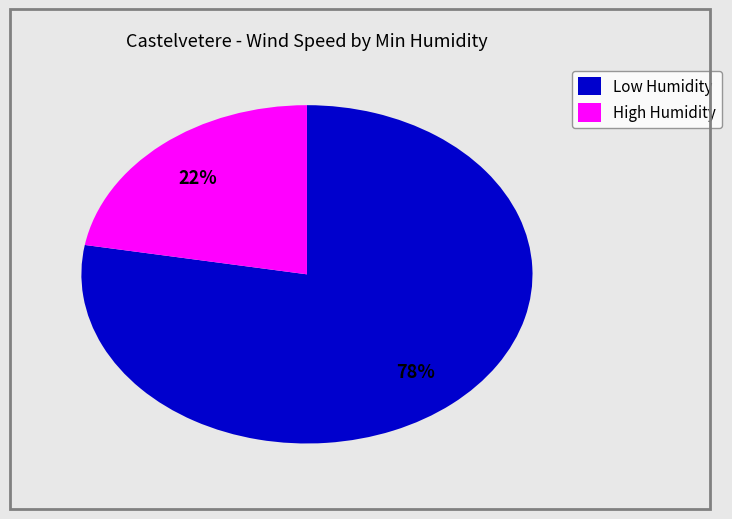

Is the sum of High Humidity and Low Humidity greater than half?

Yes